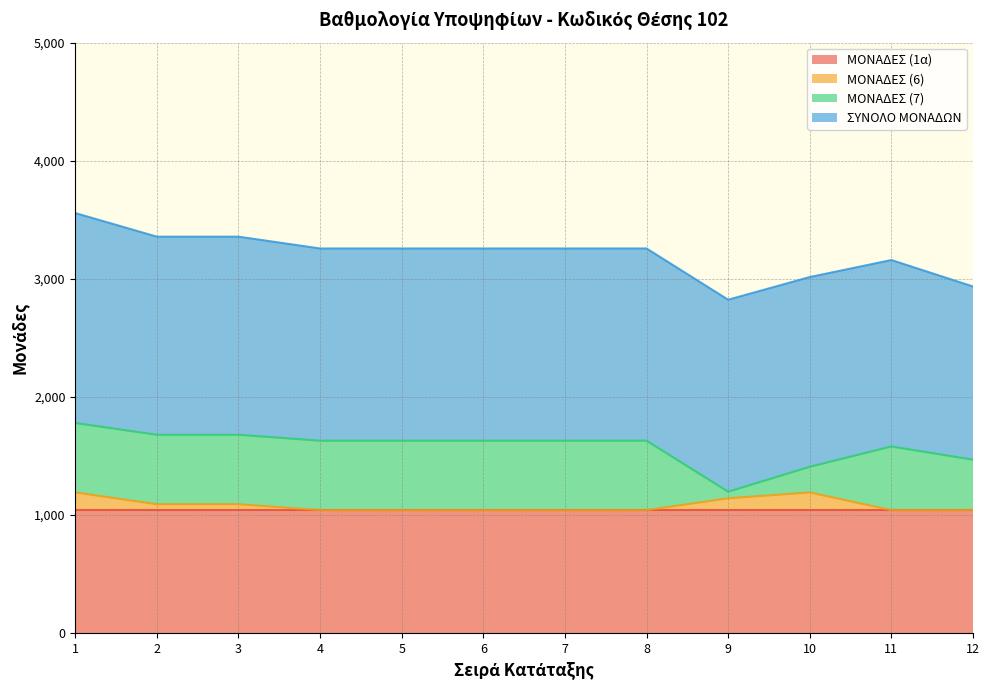

The ΣΥΝΟΛΟ ΜΟΝΑΔΩΝ series shows 900 at 9. True or false?

False